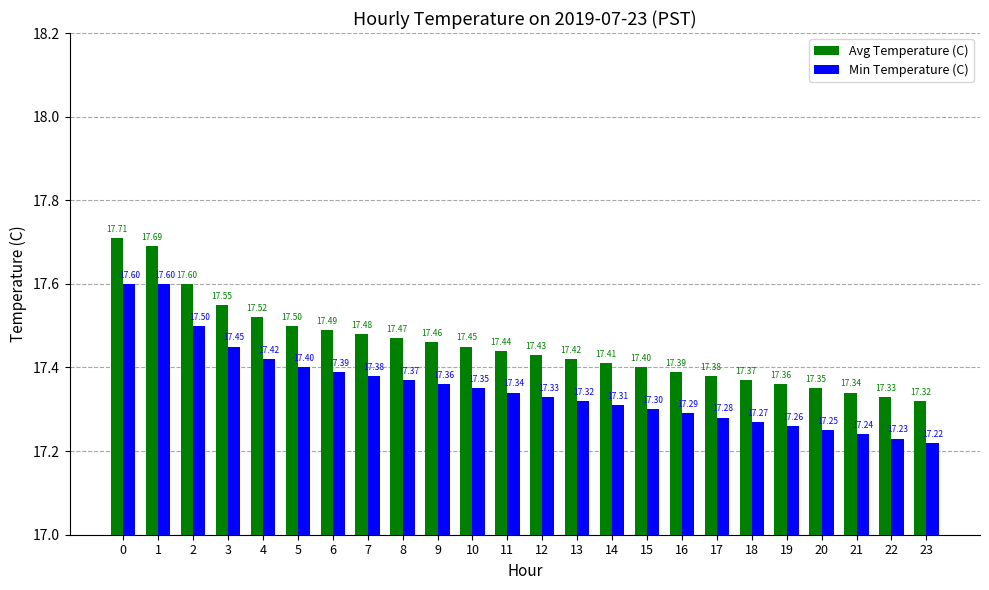

At 2, list the series in order from largest to smallest.

Avg Temperature (C), Min Temperature (C)